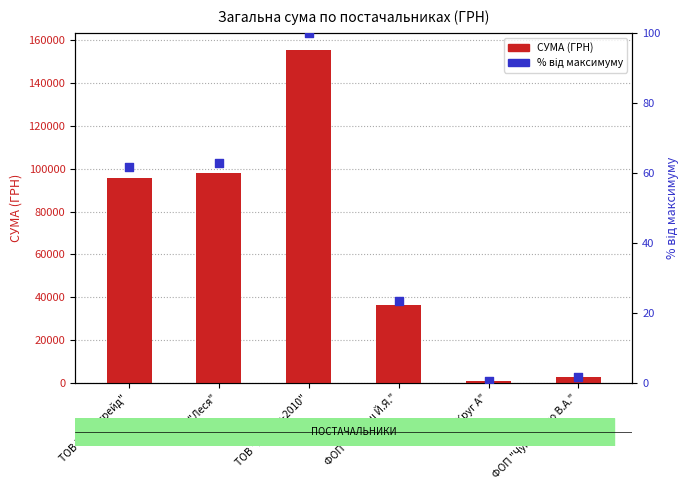

Which series contains the lowest Y value?

% від максимуму